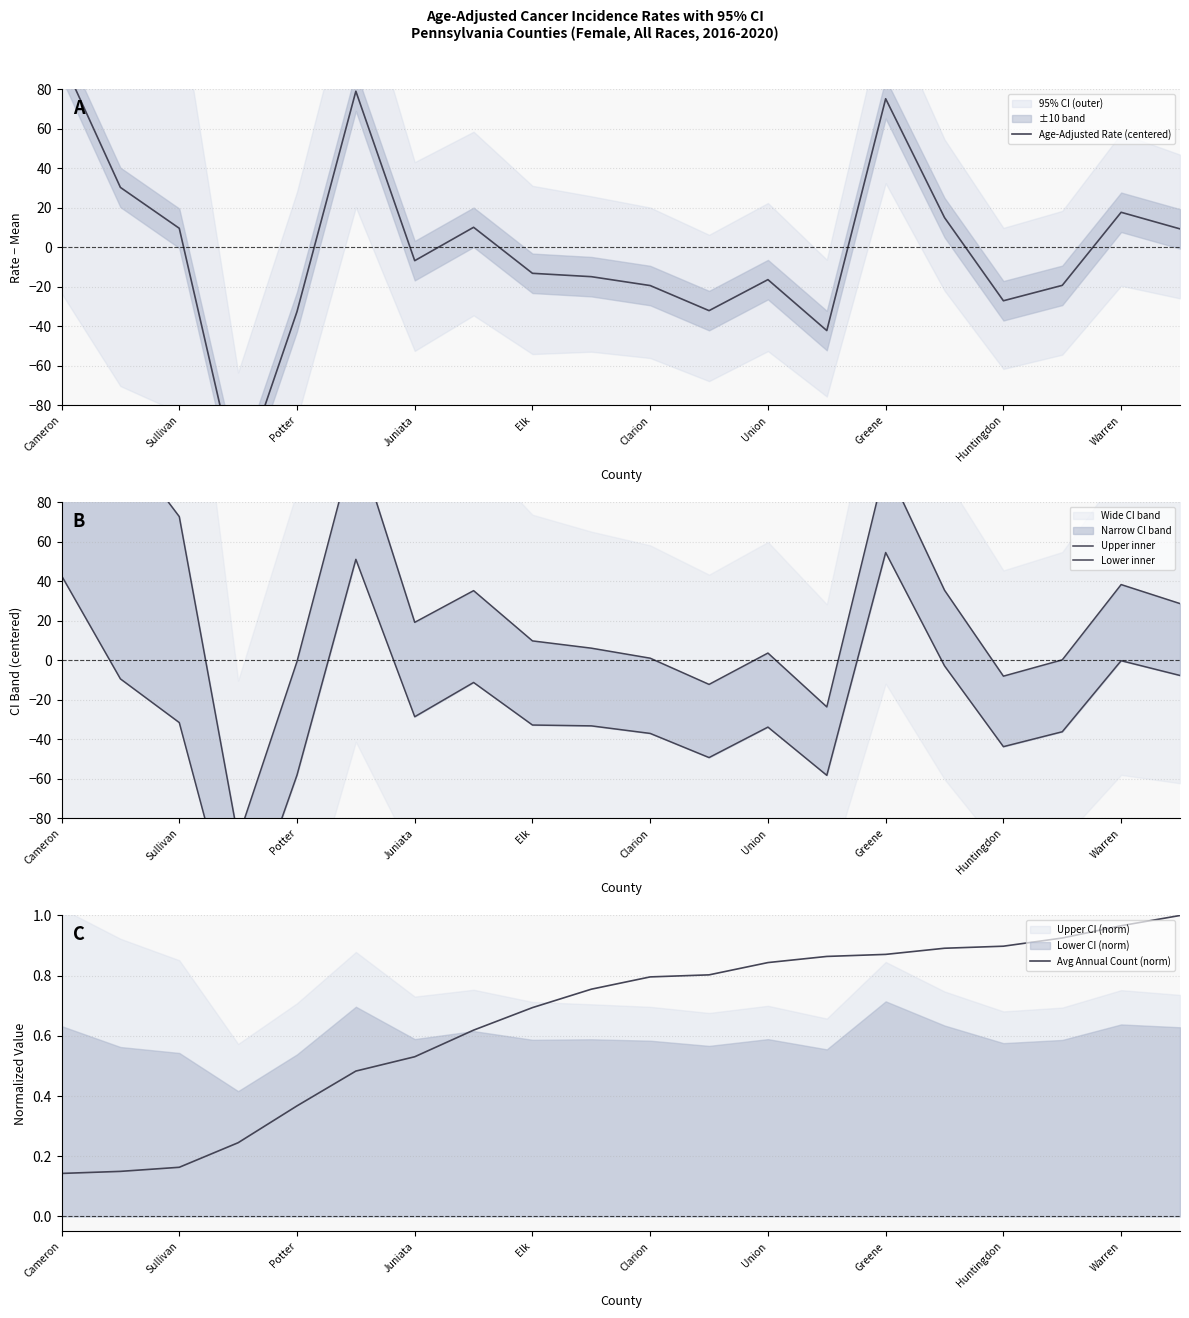

What is the maximum value shown in the chart?

175.3